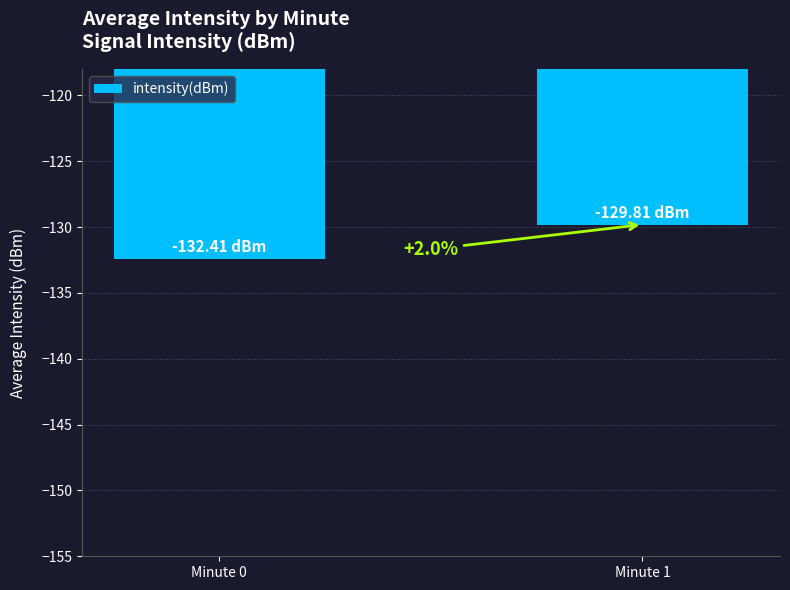

What is the greatest value displayed?

-129.8